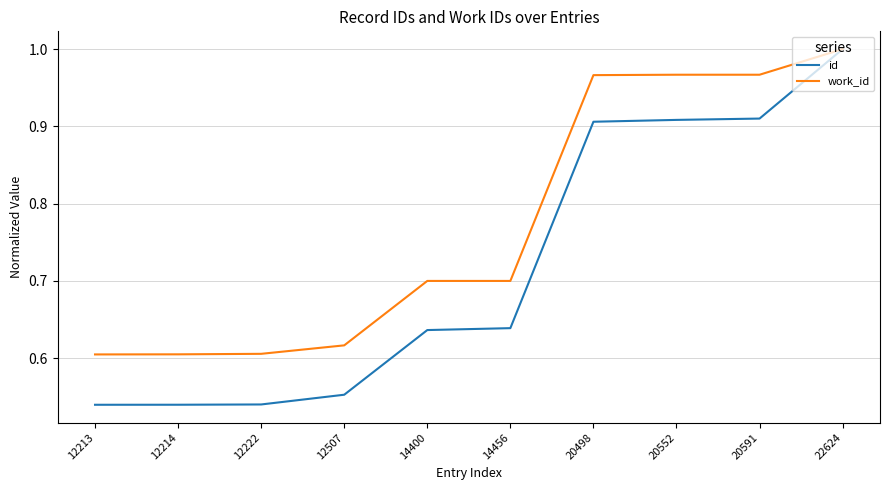

At which category does the chart reach its peak across all series?

22624